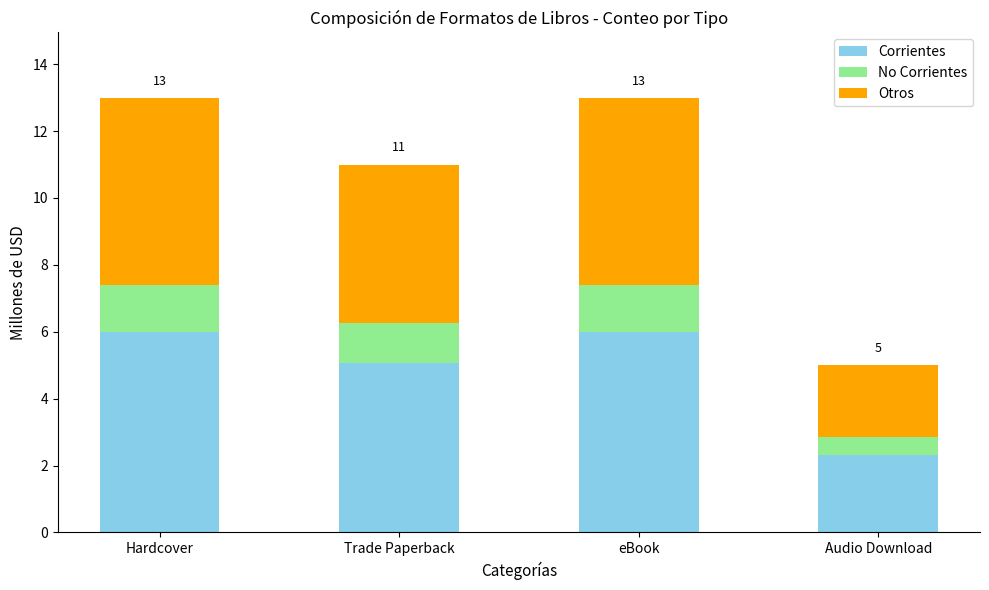

How many series are shown in this chart?

3